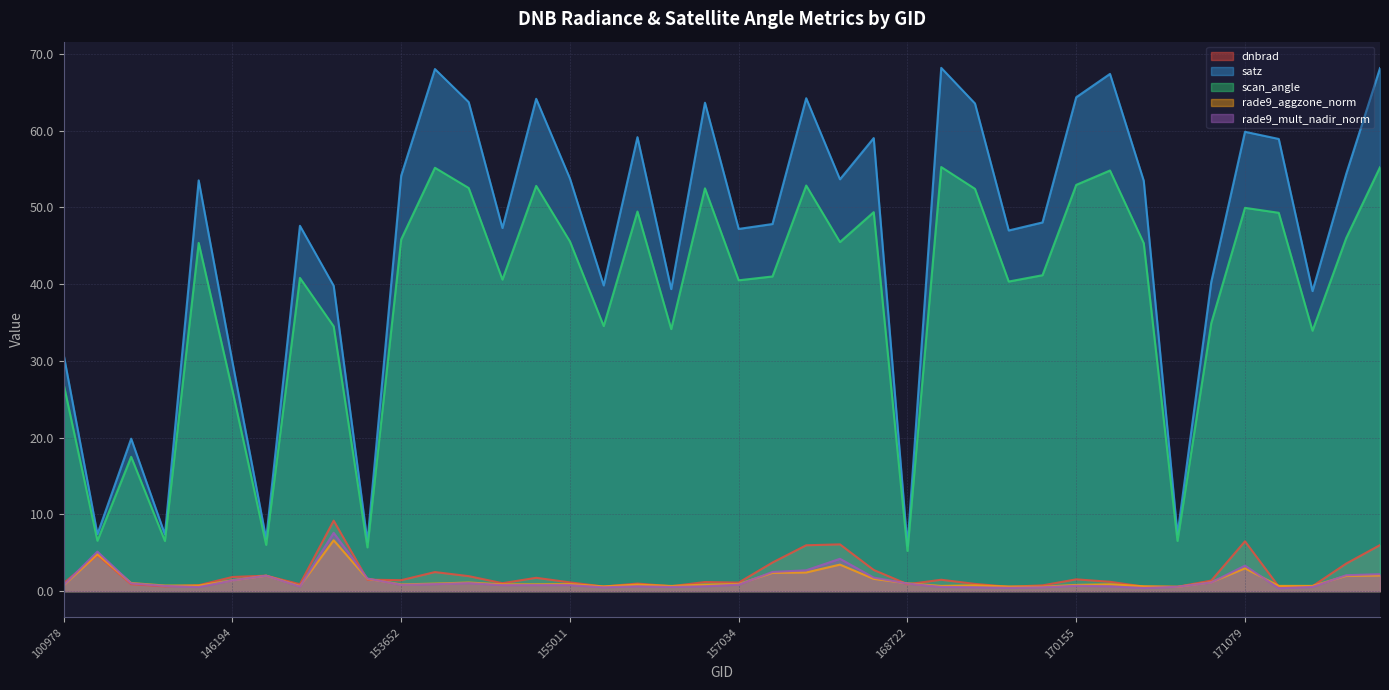

True or false: rade9_aggzone_norm and satz cross at least once.

False